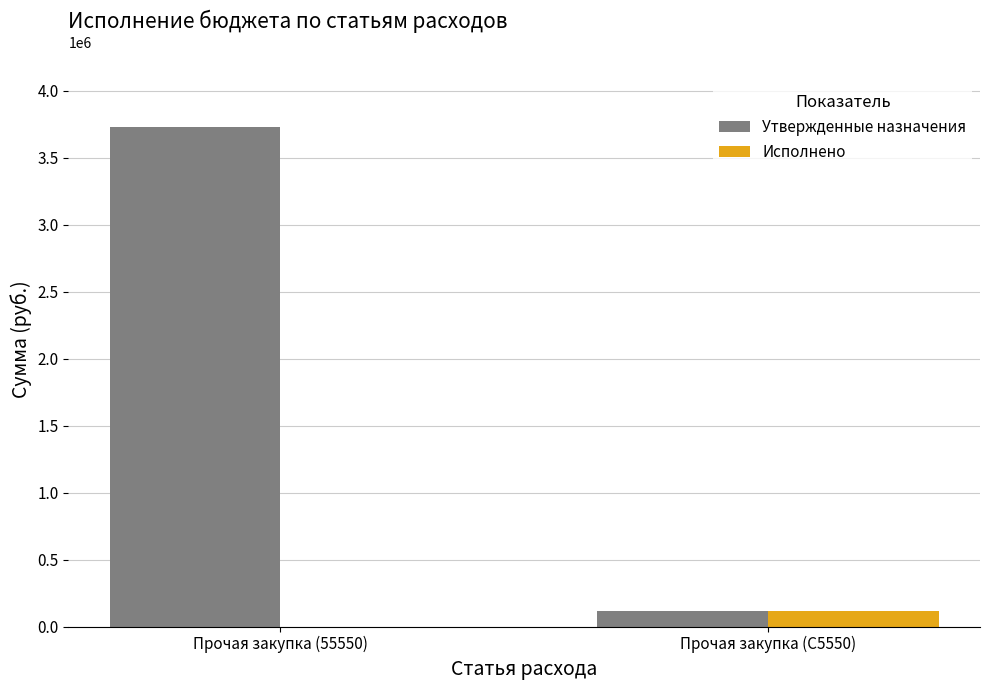

Where is Исполнено nearest to the value 57000?

Прочая закупка (55550)